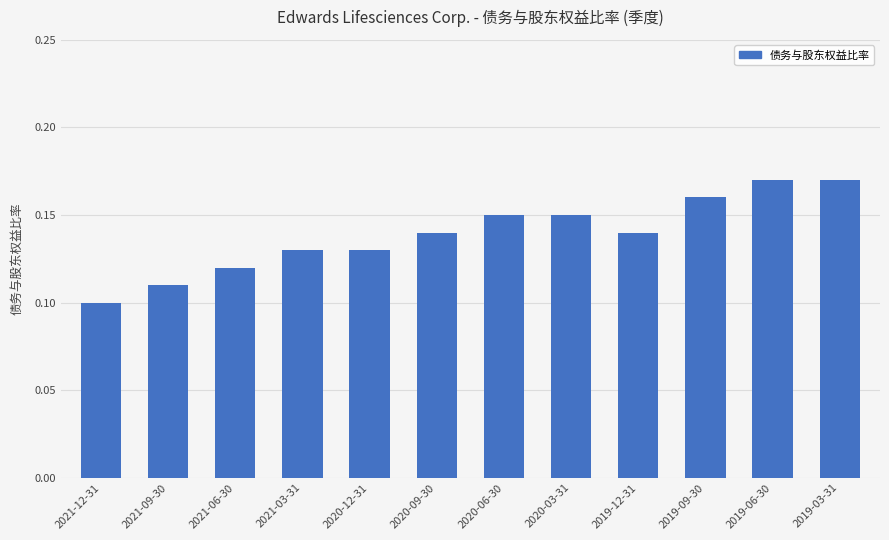

What is the label of the 1st bar from the right?

2019-03-31